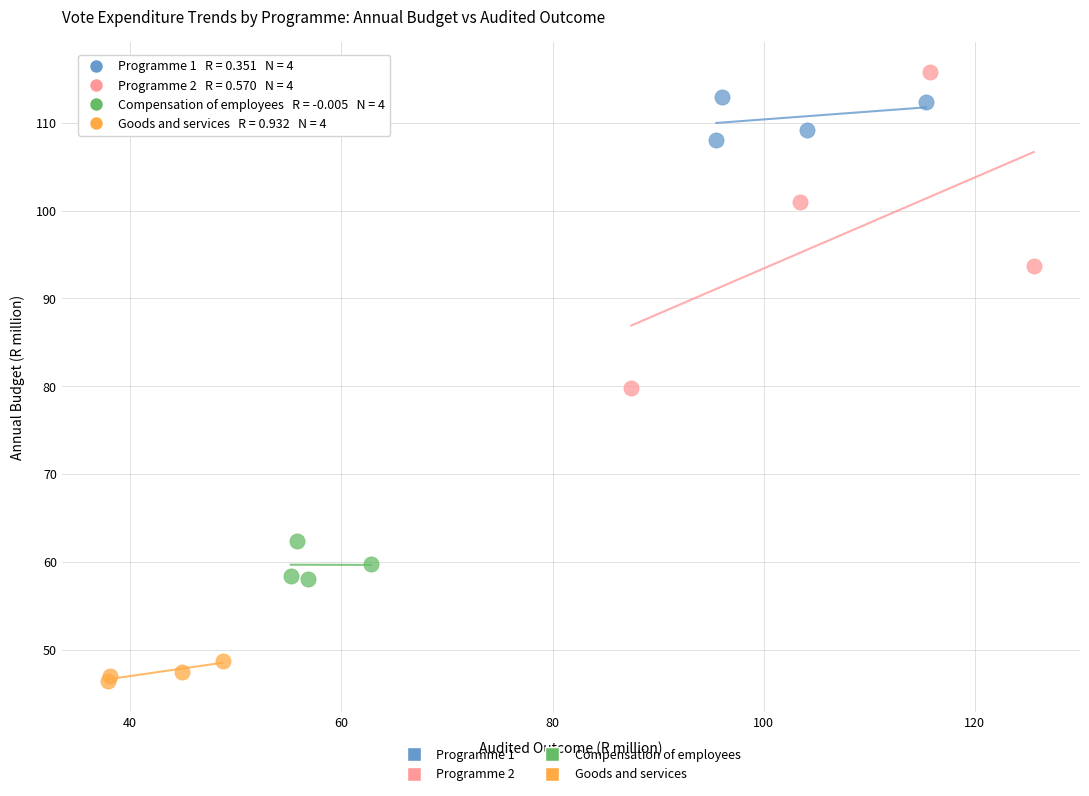

Which series contains the lowest Y value?

Goods and services